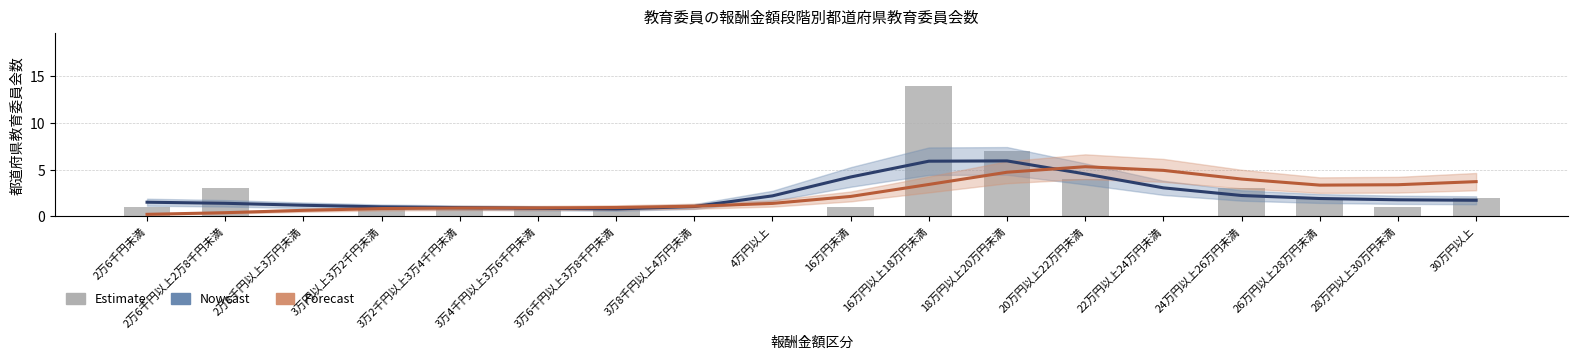

Between 3万6千円以上3万8千円未満 and 20万円以上22万円未満, which series saw the biggest shift?

Forecast (col_4)